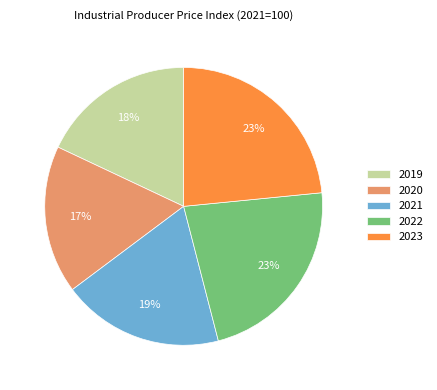

Approximately how many times larger is the value at 2019 compared to 2022?

0.8